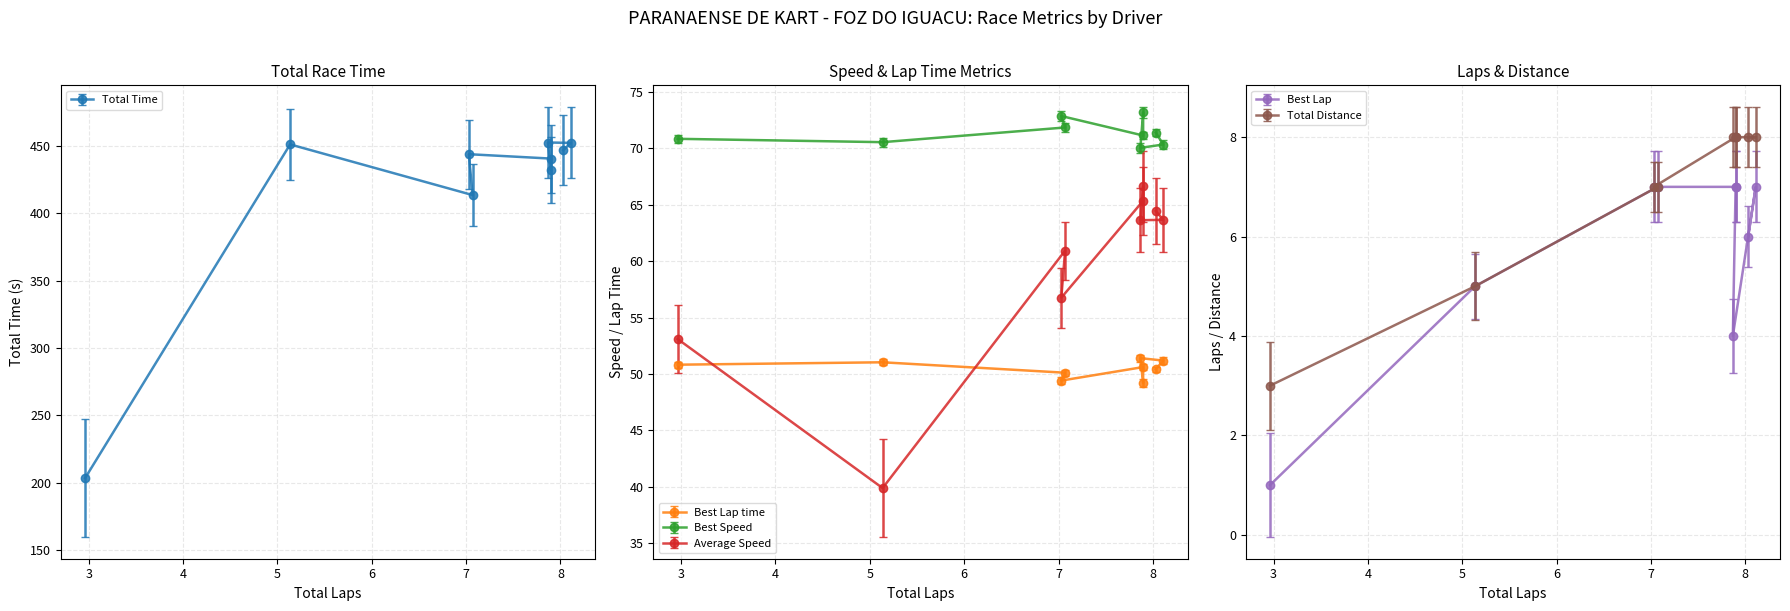

What is the highest value of the Total Time series?

452.7